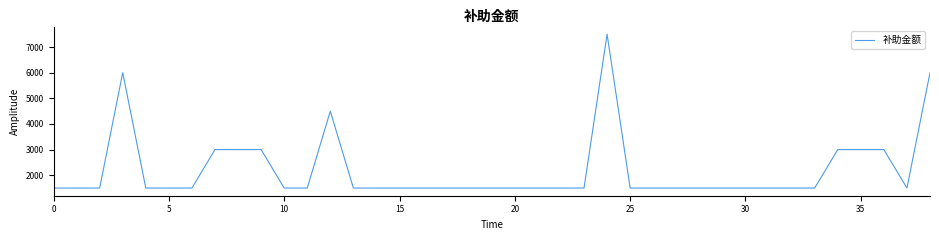

What is the smallest value displayed?

1500